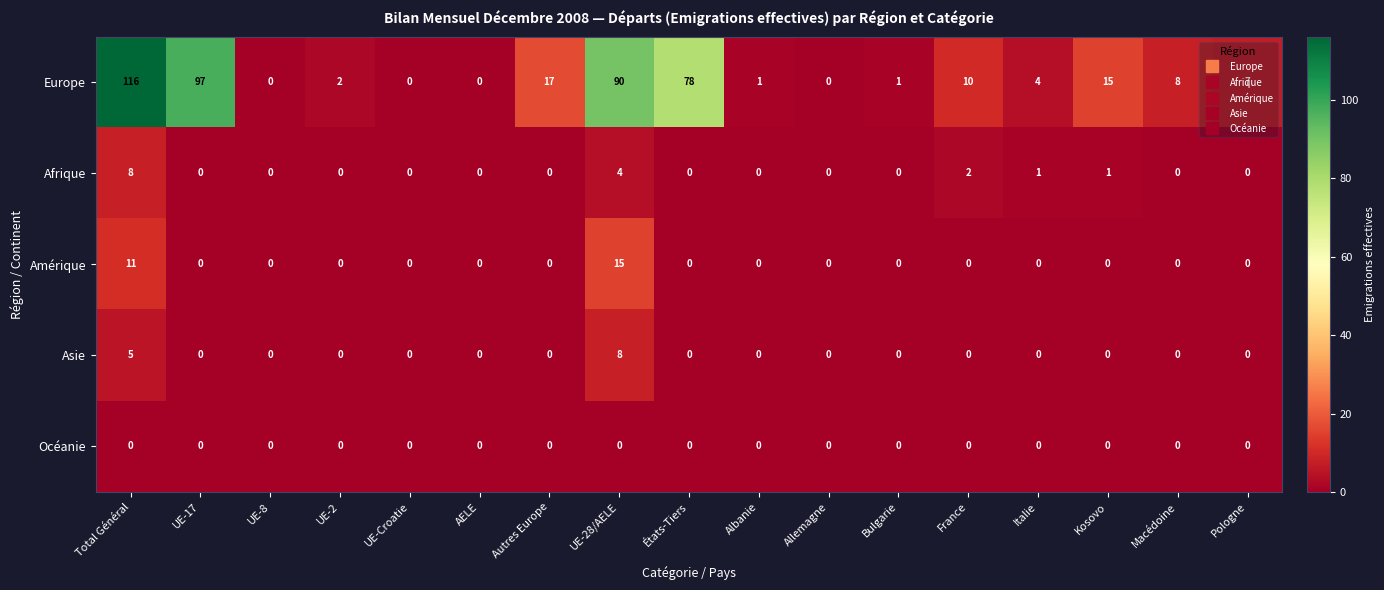

What is the highest value of the Amérique series?

15